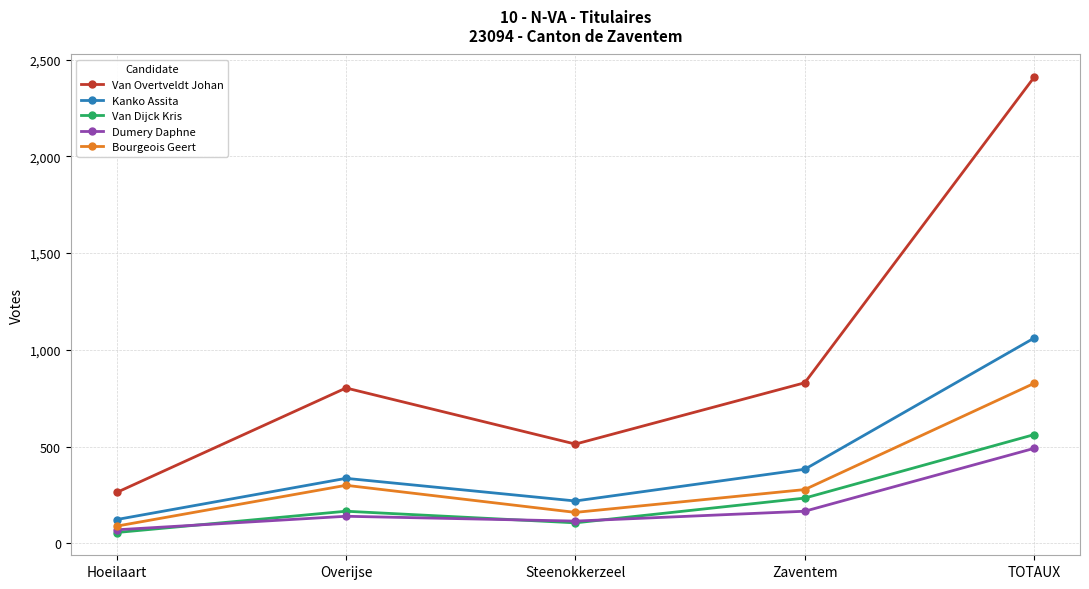

Which category has the highest value in the Van Dijck Kris series?

TOTAUX